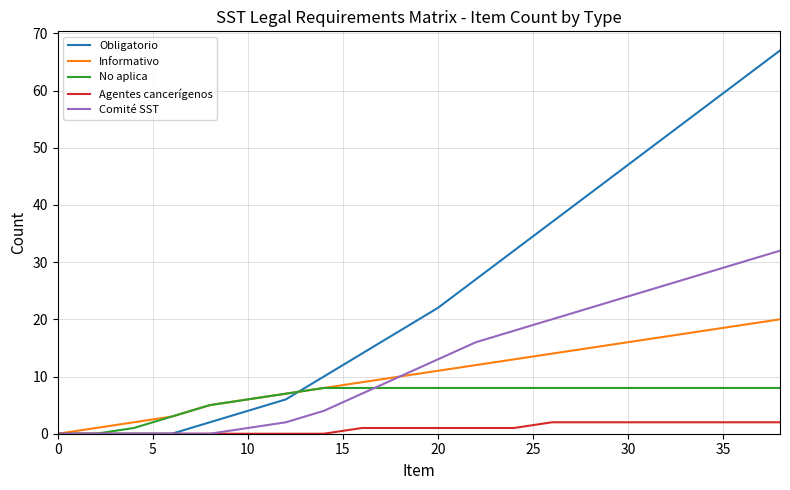

List the series in order of their peak value, lowest first.

Agentes cancerígenos, No aplica, Informativo, Comité SST, Obligatorio